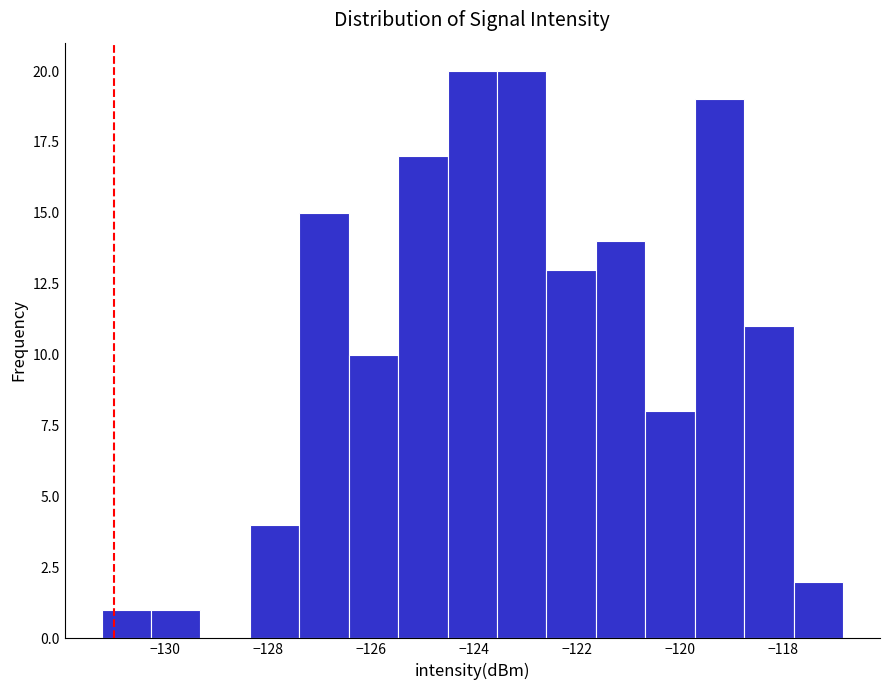

Reading left to right, list every bar in this chart as the range it spans on the x-axis followed by its height. Neither the bar edges nor the heights are printed on the chart, so give them approximately, as read against the axes.

-131.2 to -130.2: 1
-130.2 to -129.4: 1
-129.4 to -128.4: 0
-128.4 to -127.4: 4
-127.4 to -126.4: 15
-126.4 to -125.4: 10
-125.4 to -124.6: 17
-124.6 to -123.6: 20
-123.6 to -122.6: 20
-122.6 to -121.6: 13
-121.6 to -120.6: 14
-120.6 to -119.8: 8
-119.8 to -118.8: 19
-118.8 to -117.8: 11
-117.8 to -116.8: 2